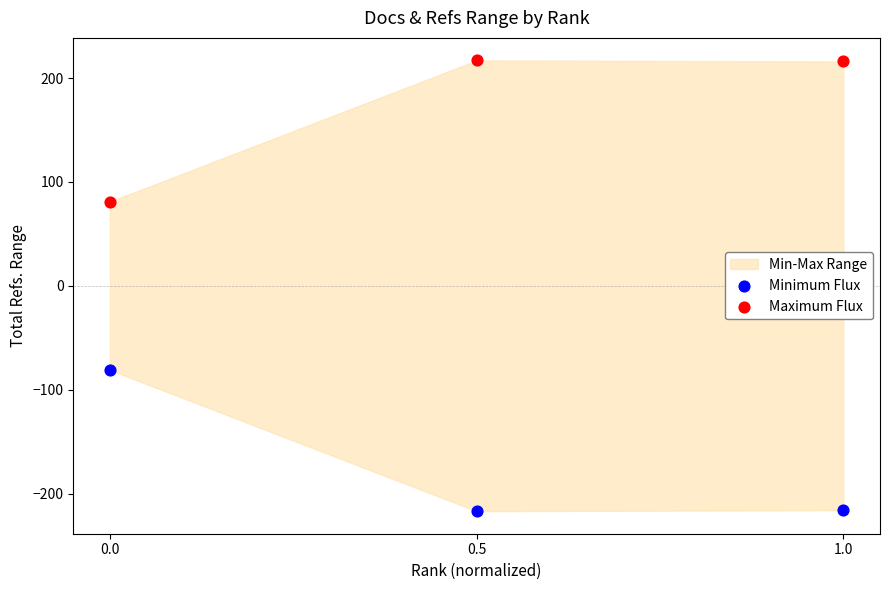

Which series contains the lowest Y value?

Minimum Flux